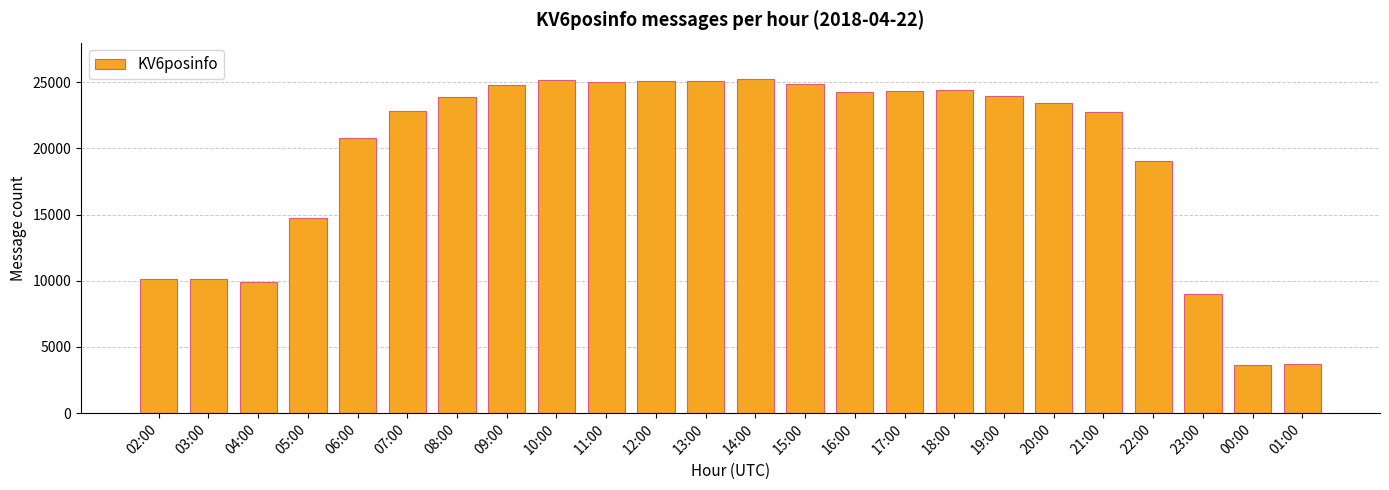

At which label is the value closest to 14464?

05:00